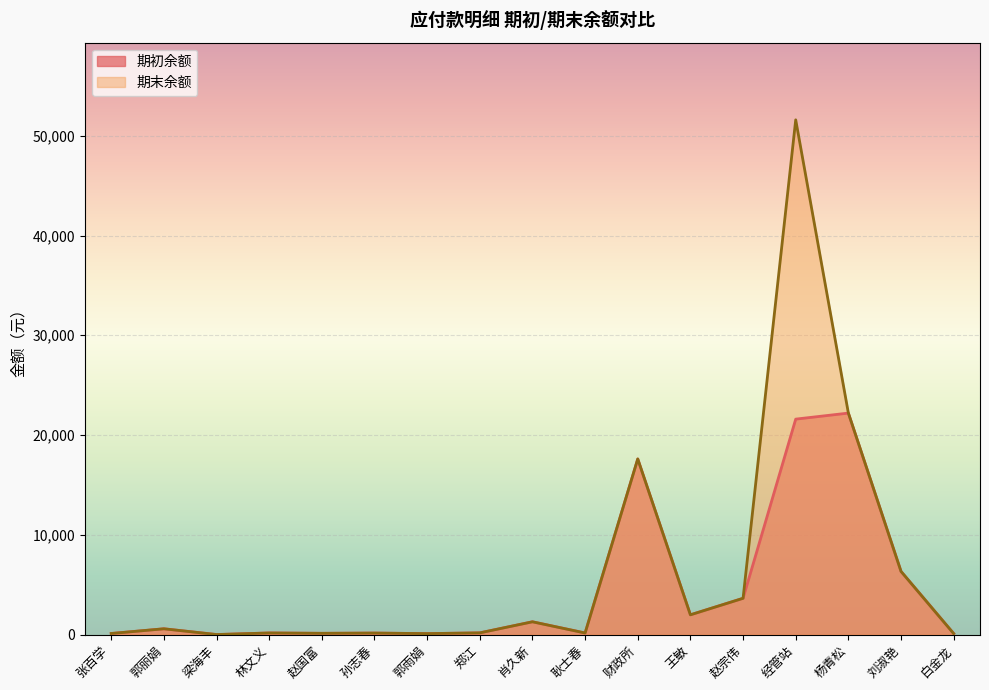

Read the 期初余额 value at 郭雨娟.

95.0